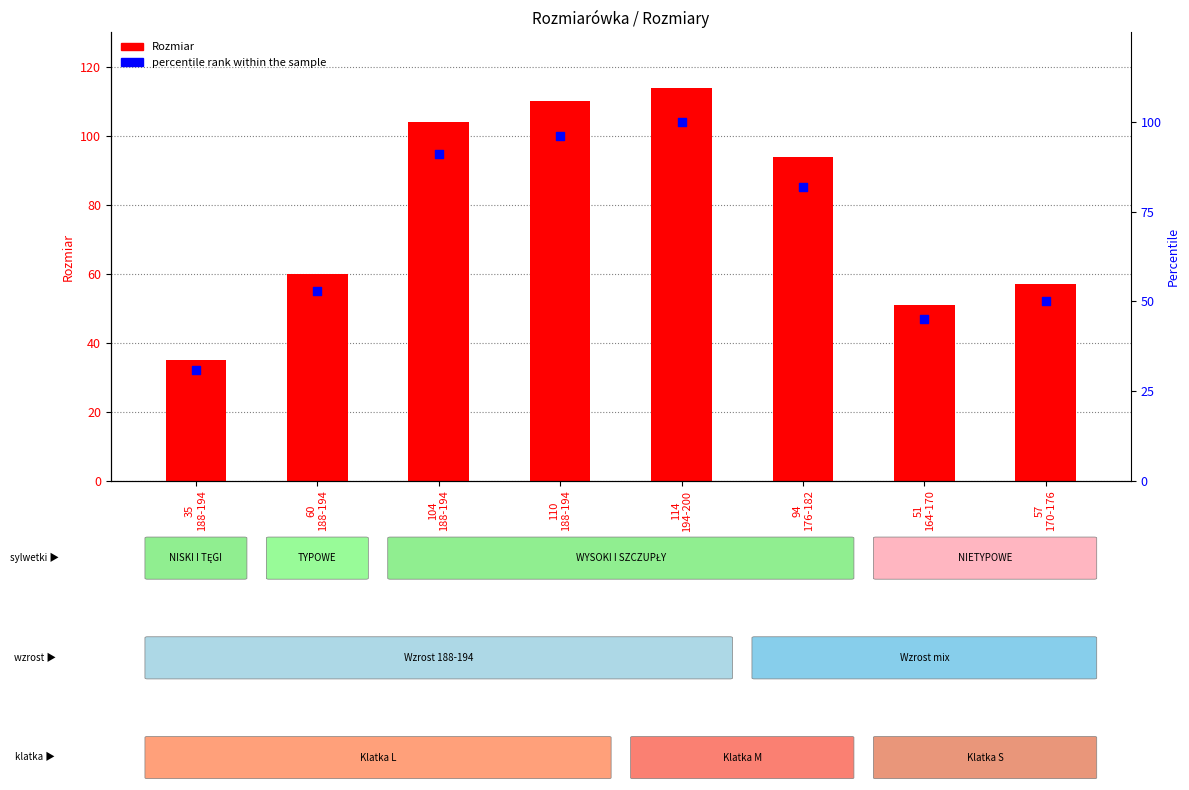

Which series reaches the maximum Y coordinate?

Rozmiar